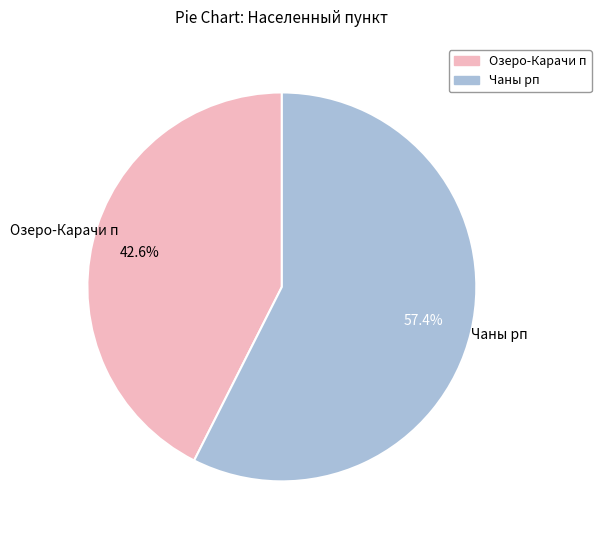

Which has a higher value, Чаны рп or Озеро-Карачи п?

Чаны рп